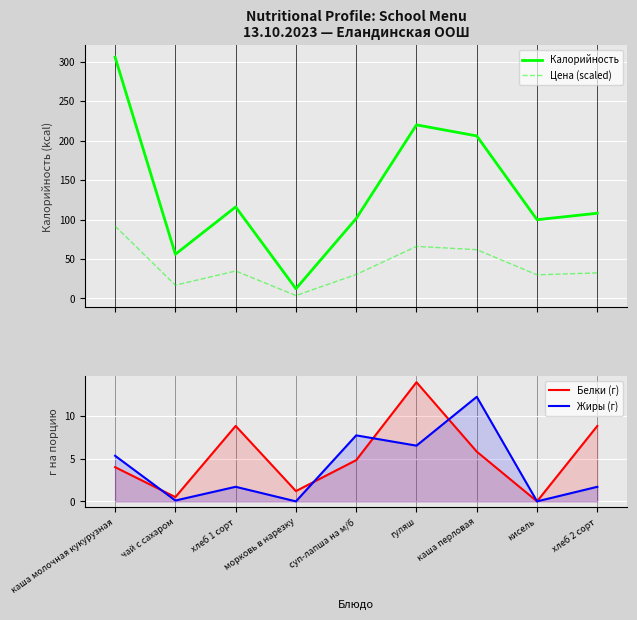

What position from the right is морковь в нарезку?

6